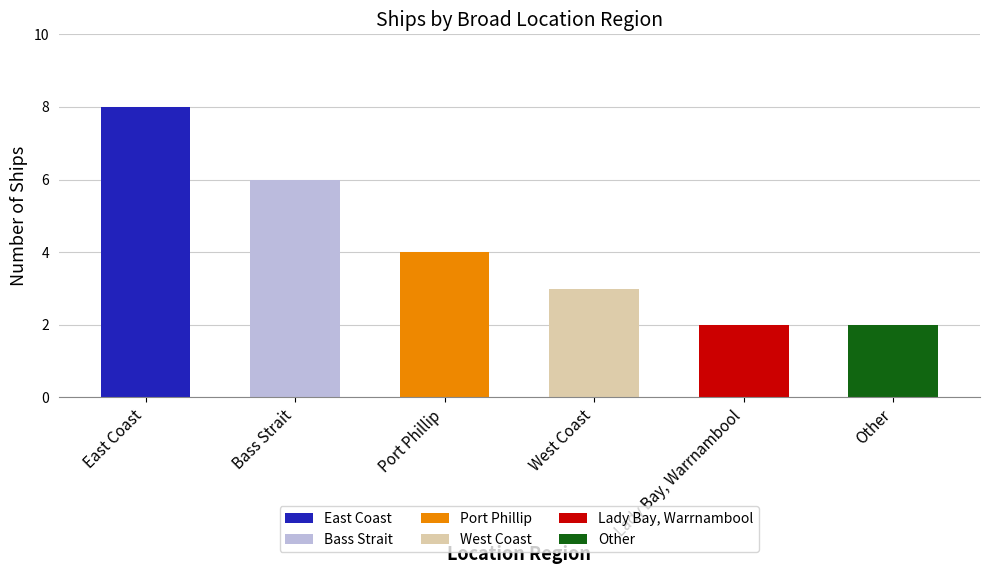

Rank the categories by value from highest to lowest.

East Coast, Bass Strait, Port Phillip, West Coast, Lady Bay, Warrnambool, Other